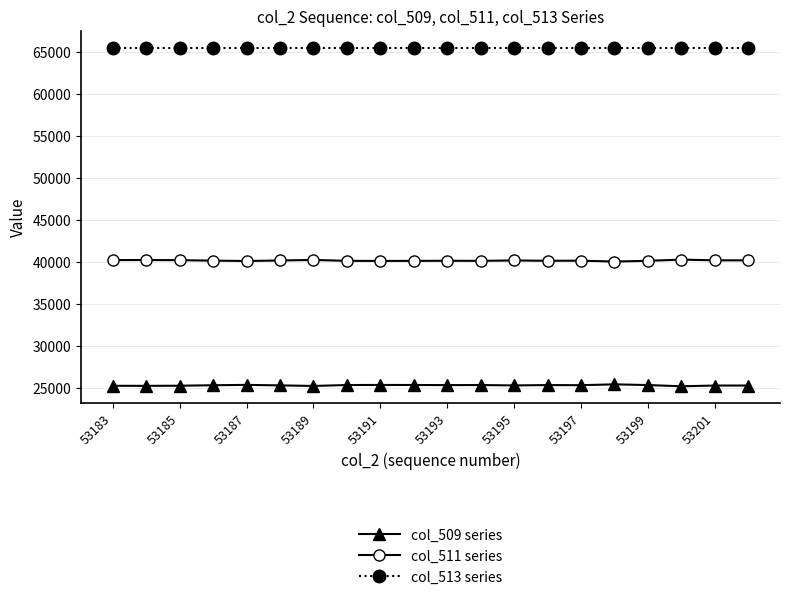

Rank the series by their maximum value, from lowest to highest.

col_509 series, col_511 series, col_513 series